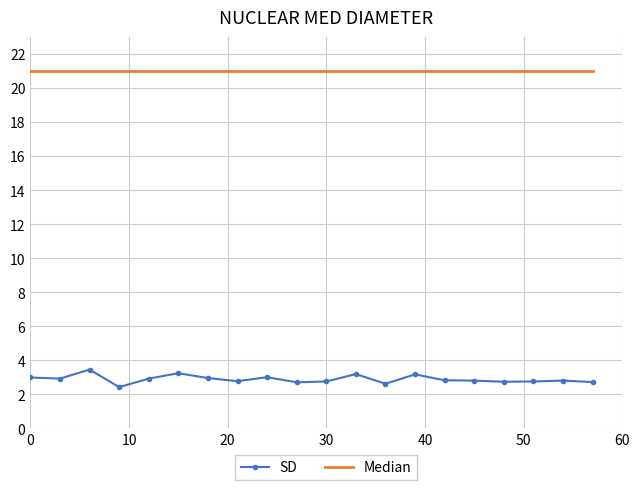

List the series in order of their overall mean, lowest first.

SD, Median